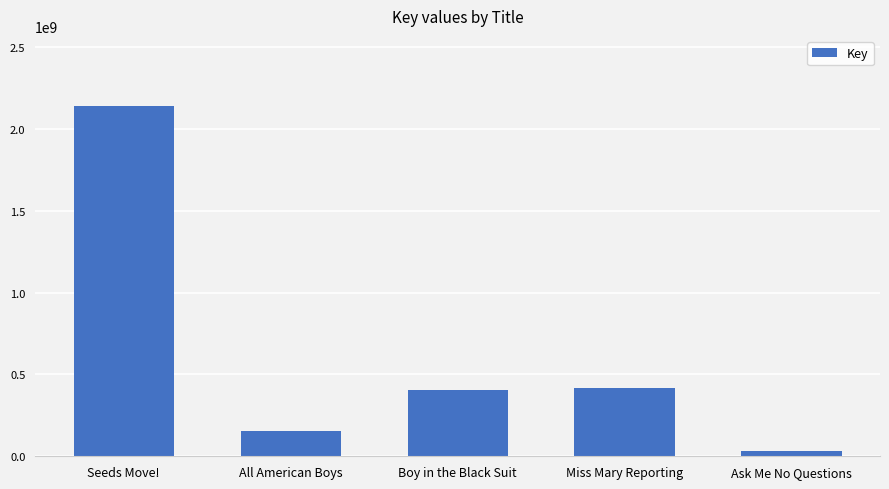

The value at Boy in the Black Suit is 403687606. True or false?

True